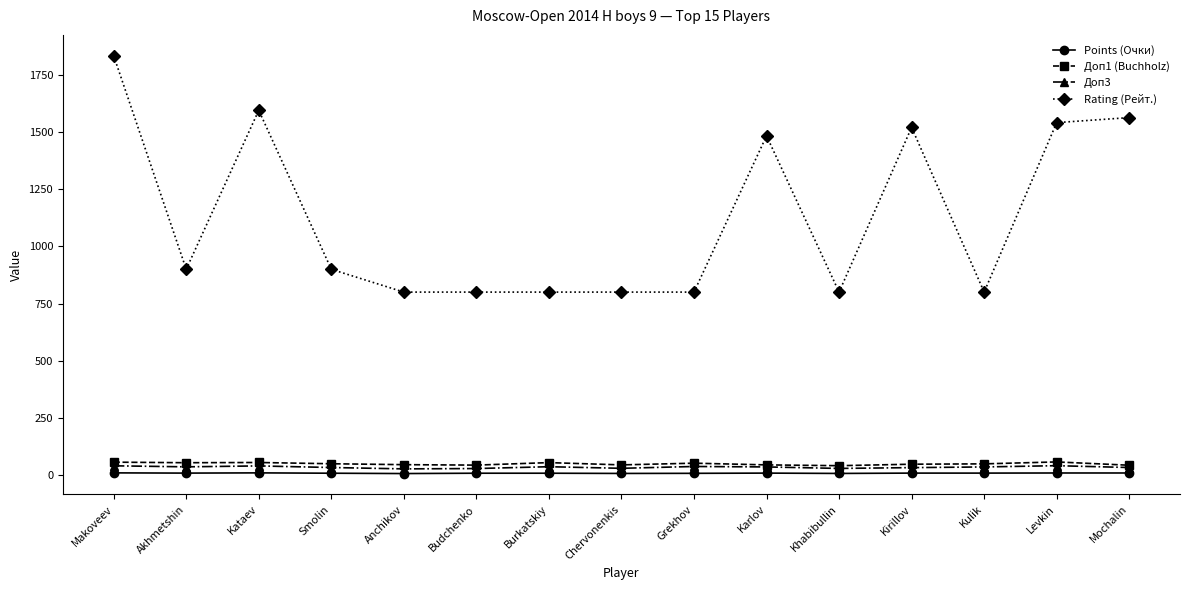

Is this an area chart (filled region under the line)?

No